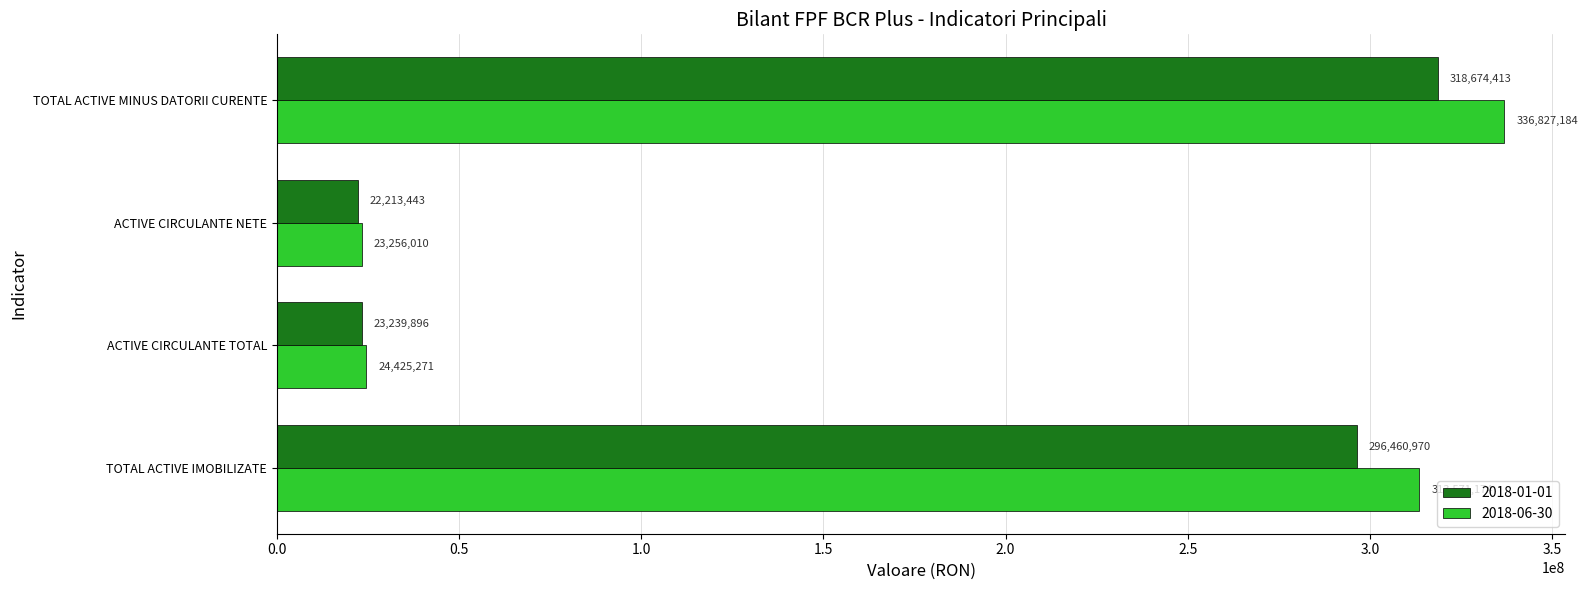

What is the maximum value shown in the chart?

336827184